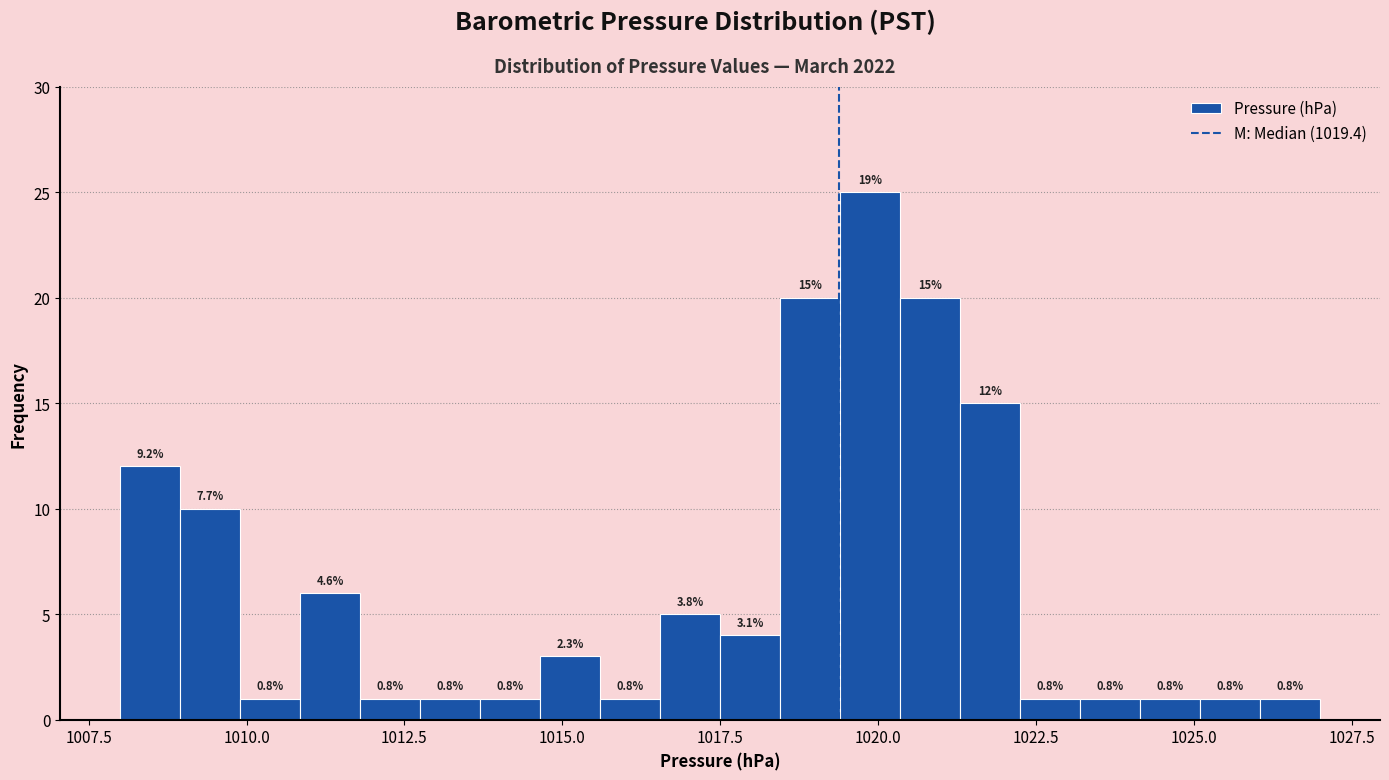

Read against the x-axis, roughly where is the centre of the tallest bar?

1020.0